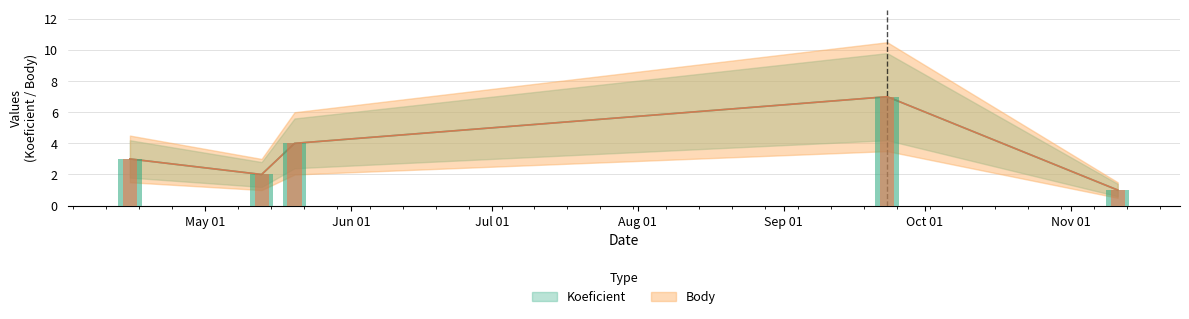

Which series has the largest total across all categories?

Koeficient